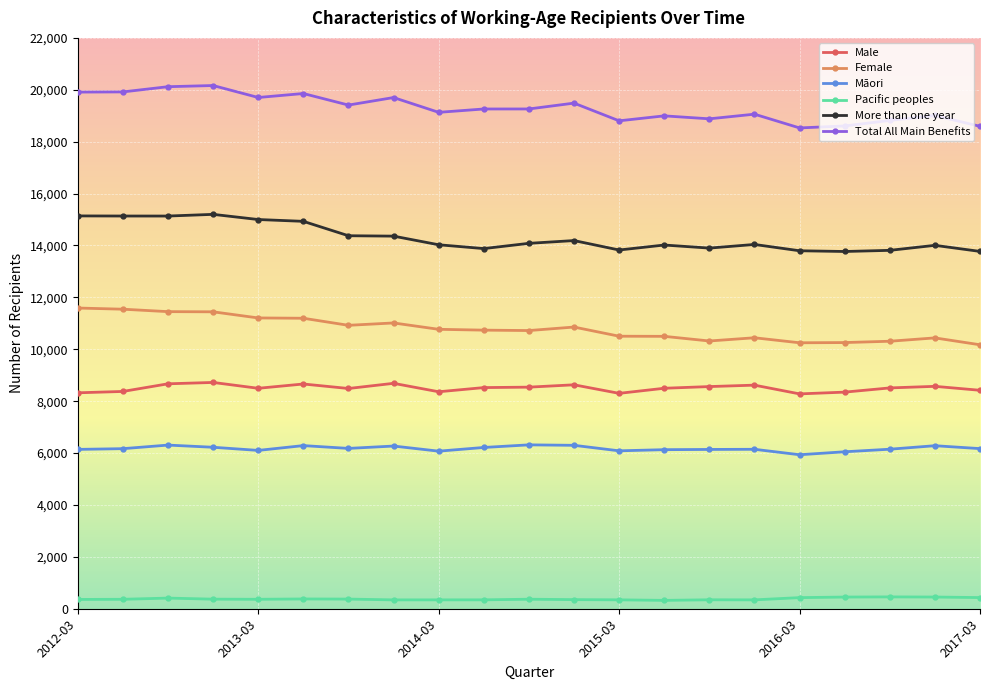

What is the value of the Total All Main Benefits point at the 18th from the left?

18606